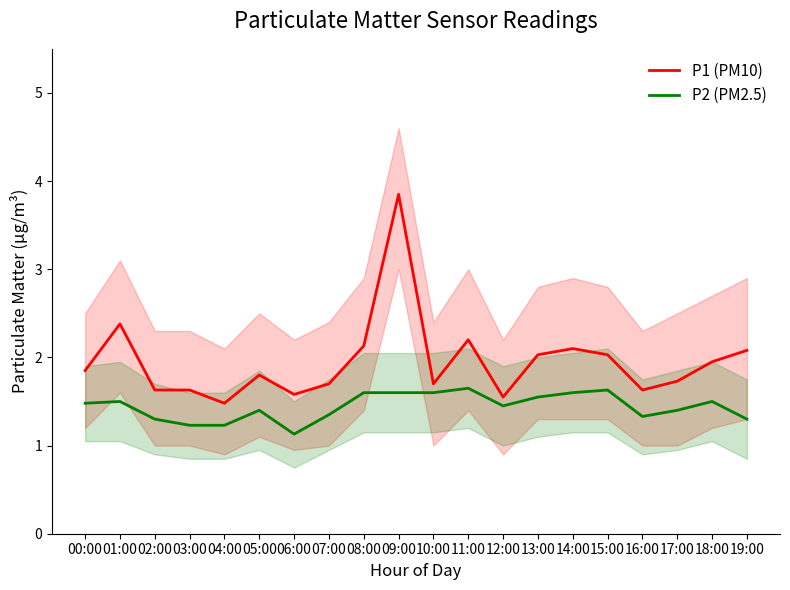

Read the P1 (PM10) value at 13:00.

2.0